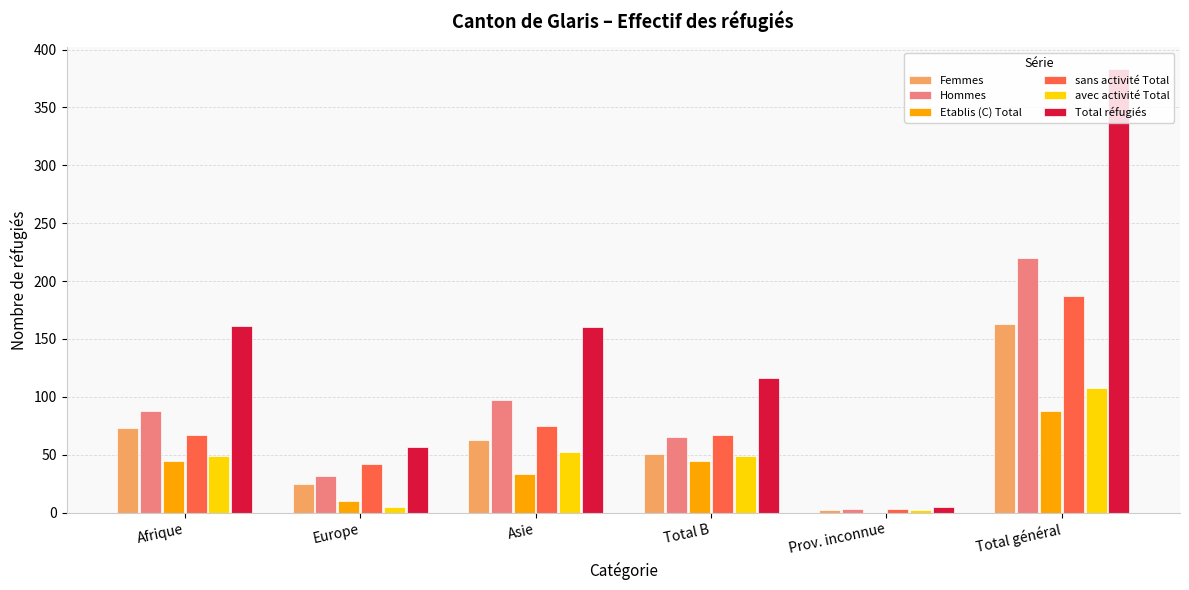

Which category has the highest value across all series?

Total général